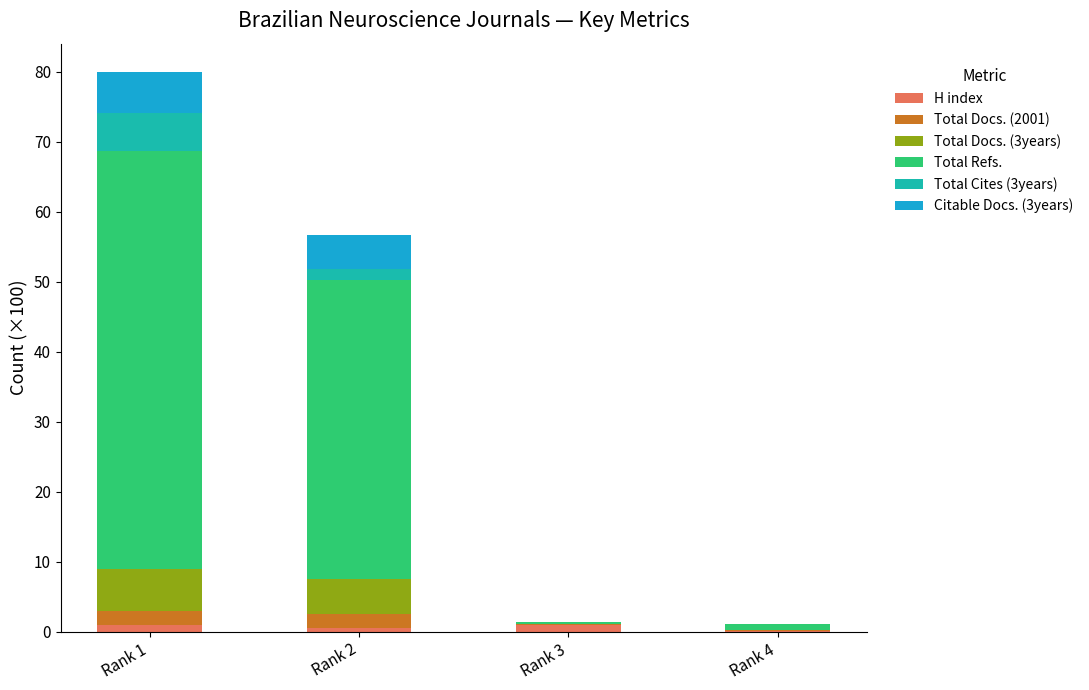

Is it true that H index equals 0.6 at Rank 2?

True